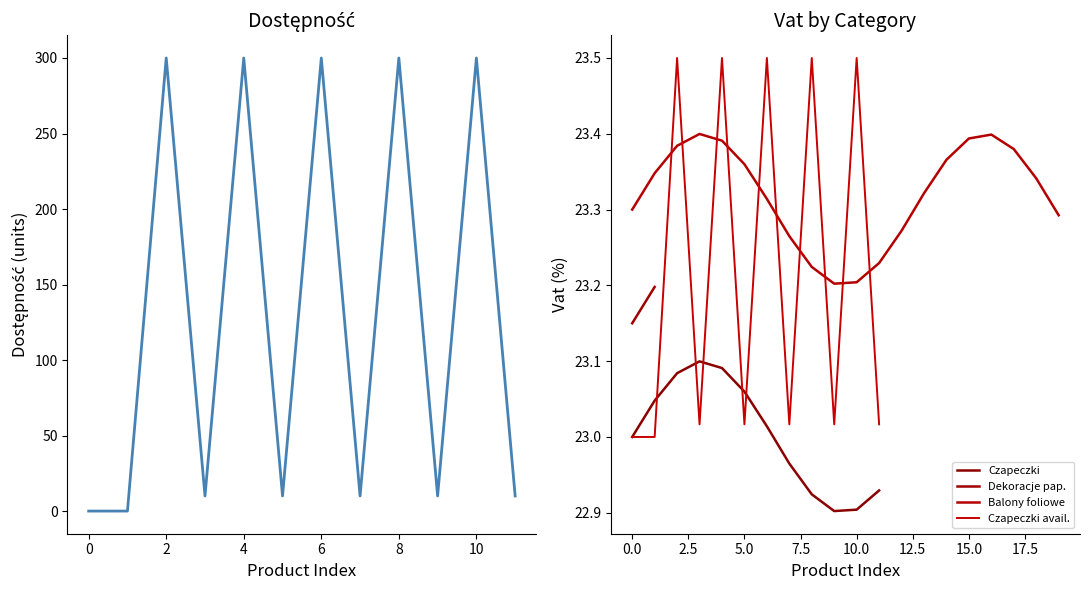

How many values are above zero?

10